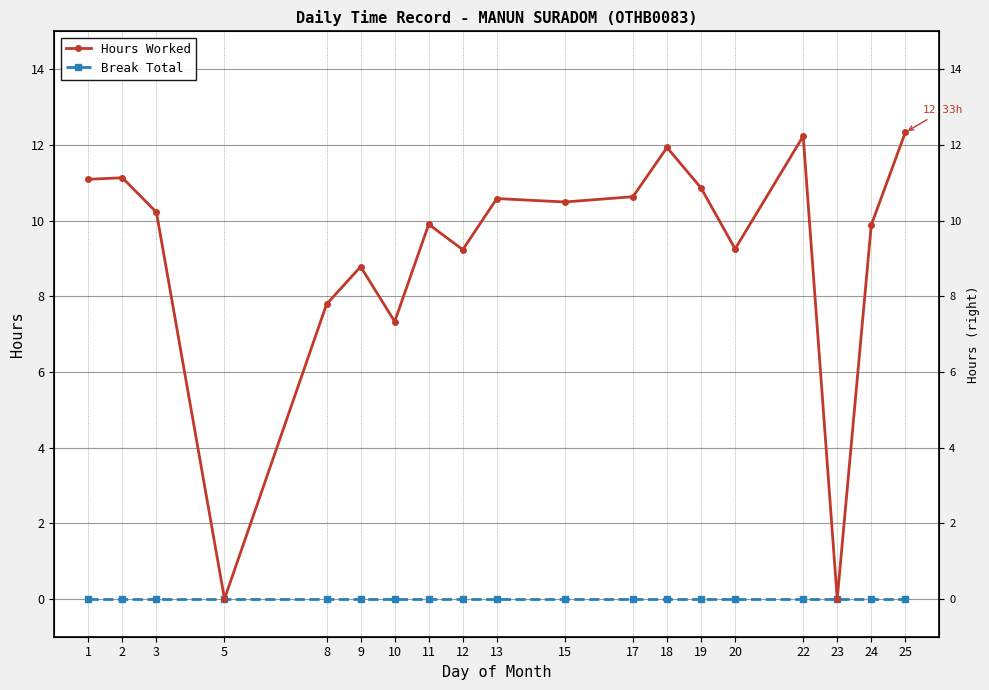

Where is Break Total nearest to the value 0?

1